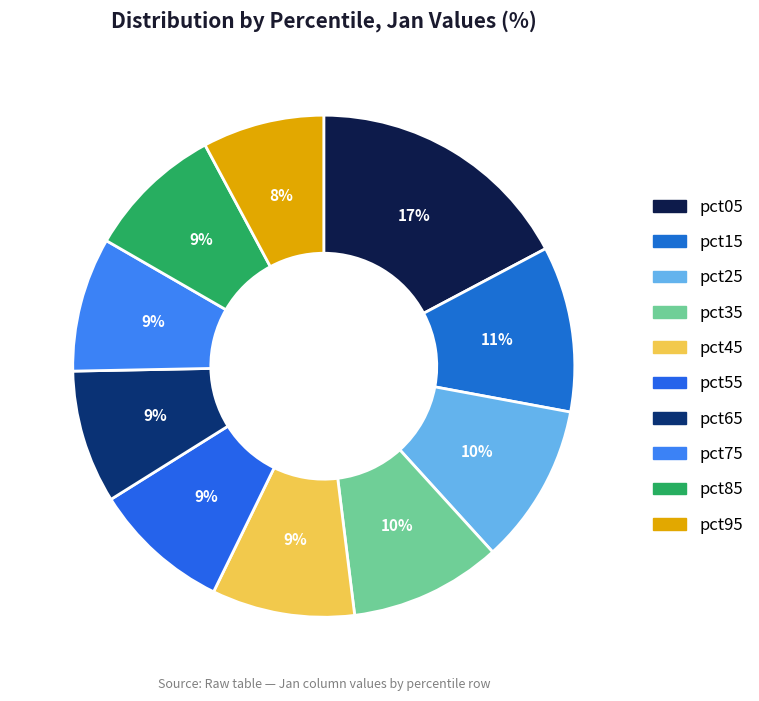

Rank the categories by value from lowest to highest.

pct95, pct65, pct75, pct85, pct55, pct45, pct35, pct25, pct15, pct05